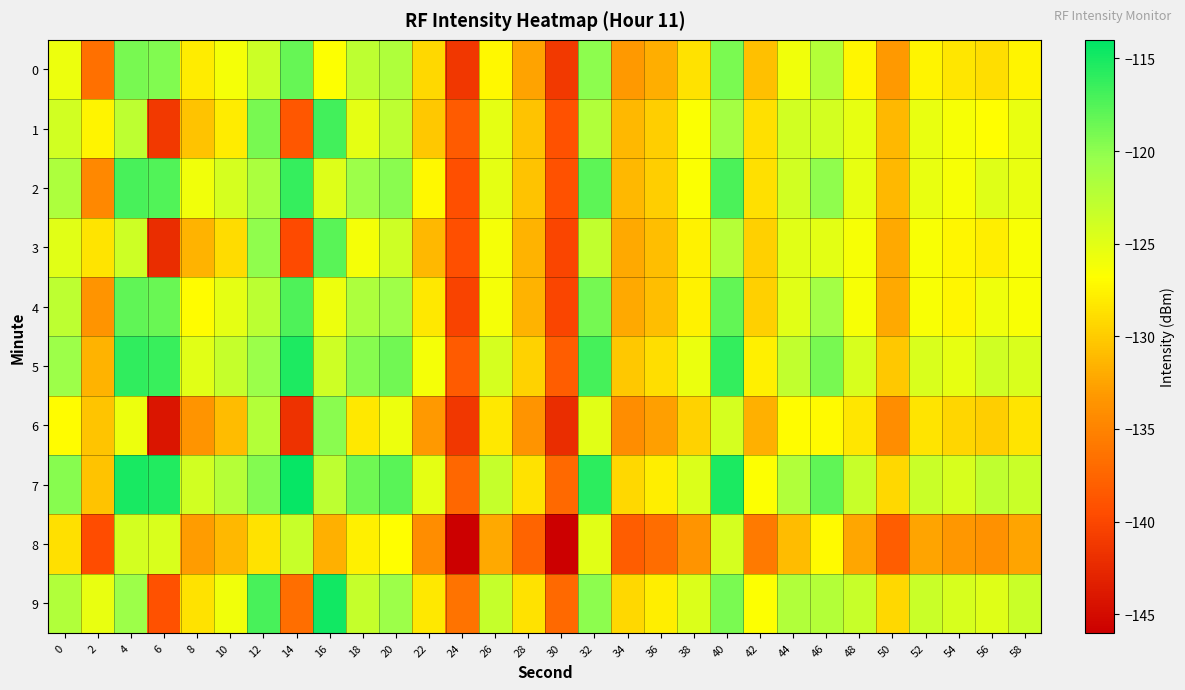

What is the maximum value shown in the chart?

-114.4